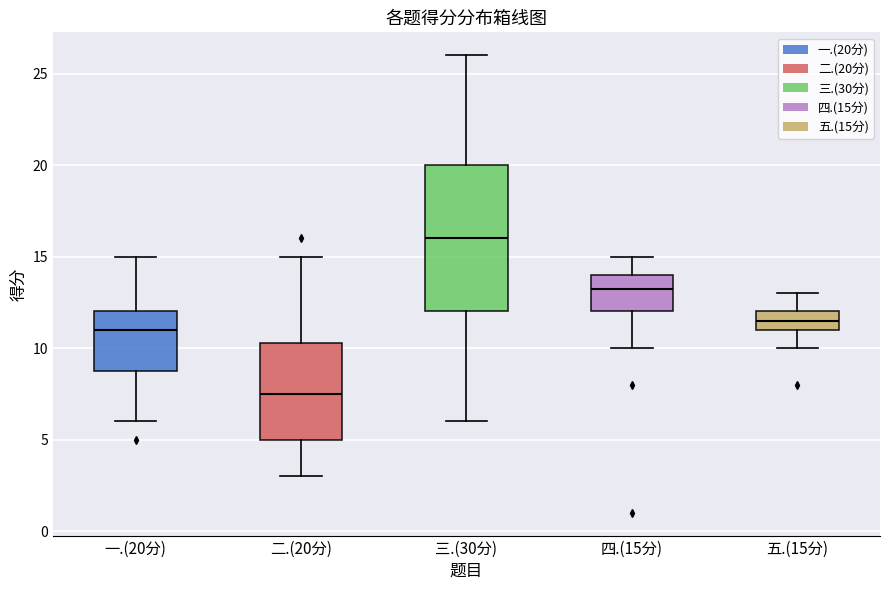

Reading left to right, read every box against the y-axis: the position of its median line, the range the box covers, and the ends of its whiskers. The values are not printed on the chart, so give them approximately, as read against the axis.

一.(20分): median 11.0, box 9.0 to 12.0, whiskers 6.0 to 15.0
二.(20分): median 7.5, box 5.0 to 10.5, whiskers 3.0 to 15.0
三.(30分): median 16.0, box 12.0 to 20.0, whiskers 6.0 to 26.0
四.(15分): median 13.5, box 12.0 to 14.0, whiskers 10.0 to 15.0
五.(15分): median 11.5, box 11.0 to 12.0, whiskers 10.0 to 13.0